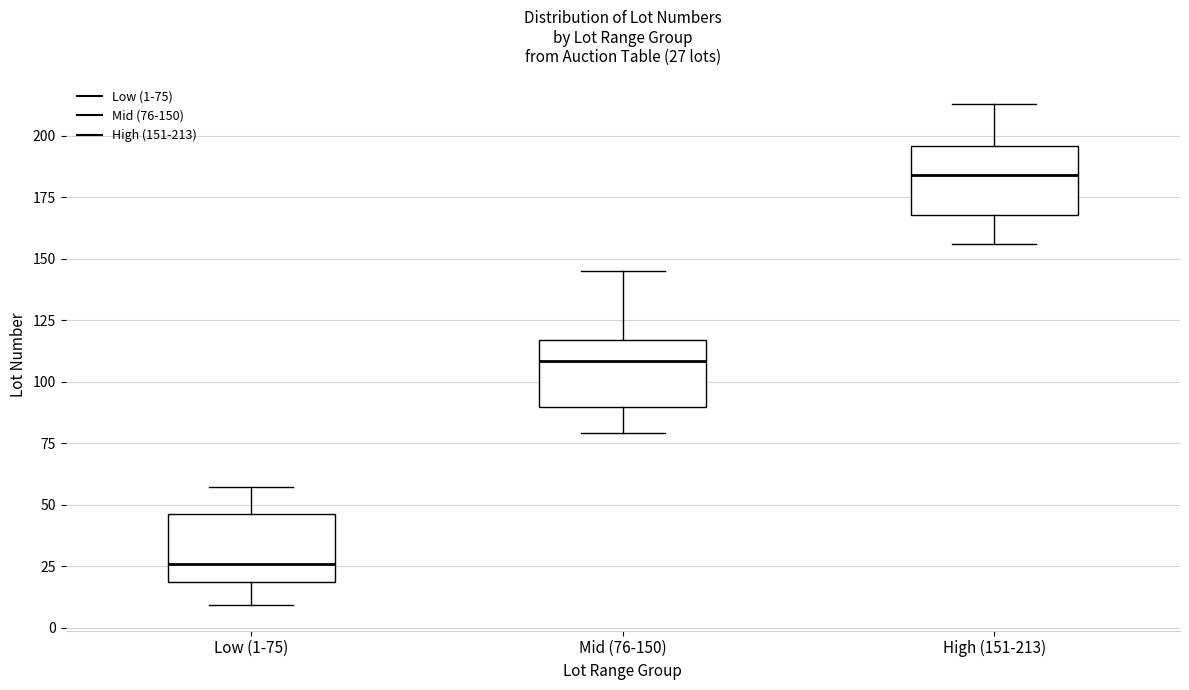

Which box's median line is the highest?

High (151-213)